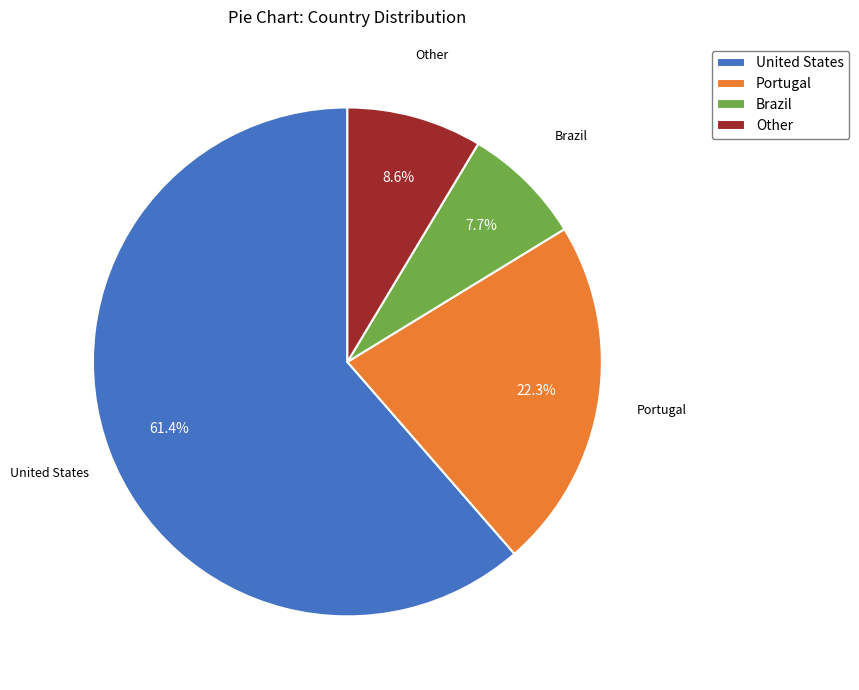

To the nearest percent, what is the difference between the Portugal and Other slice percentages?

14%